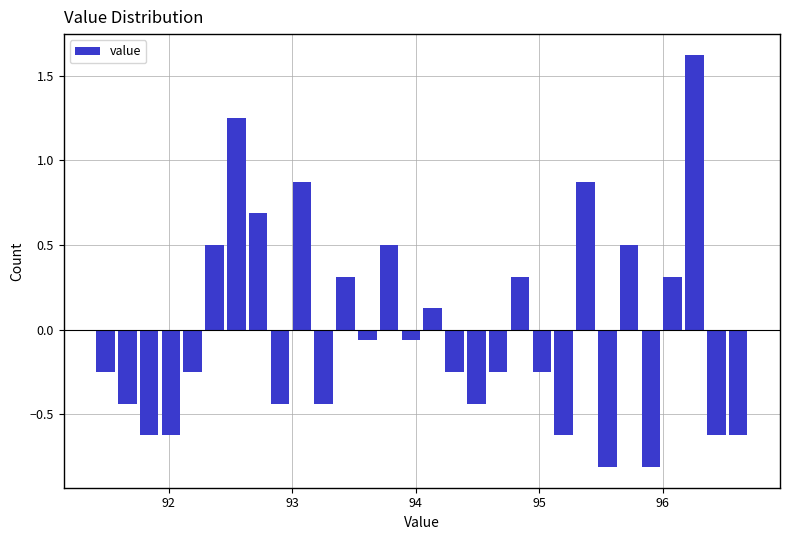

Read against the x-axis, roughly where is the centre of the tallest bar?

96.3